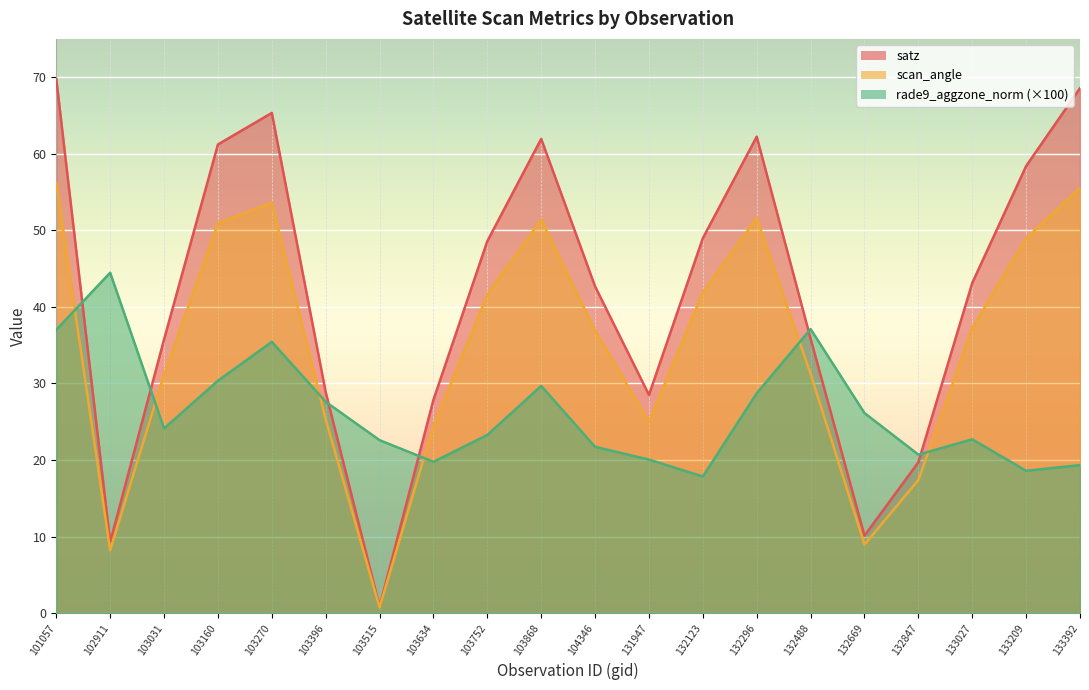

At which label does scan_angle first exceed 37?

101057